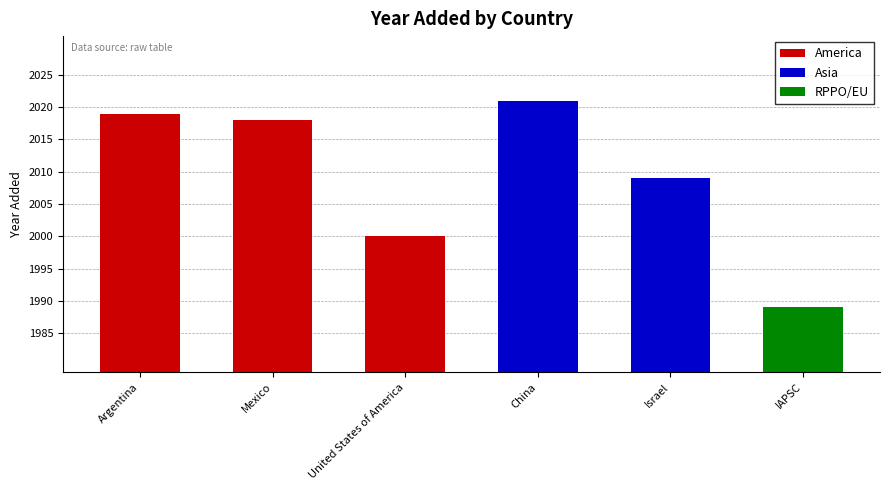

Reading left to right, transcribe all the data shown in this chart.

Argentina=2019	Mexico=2018	United States of America=2000	China=2021	Israel=2009	IAPSC=1989